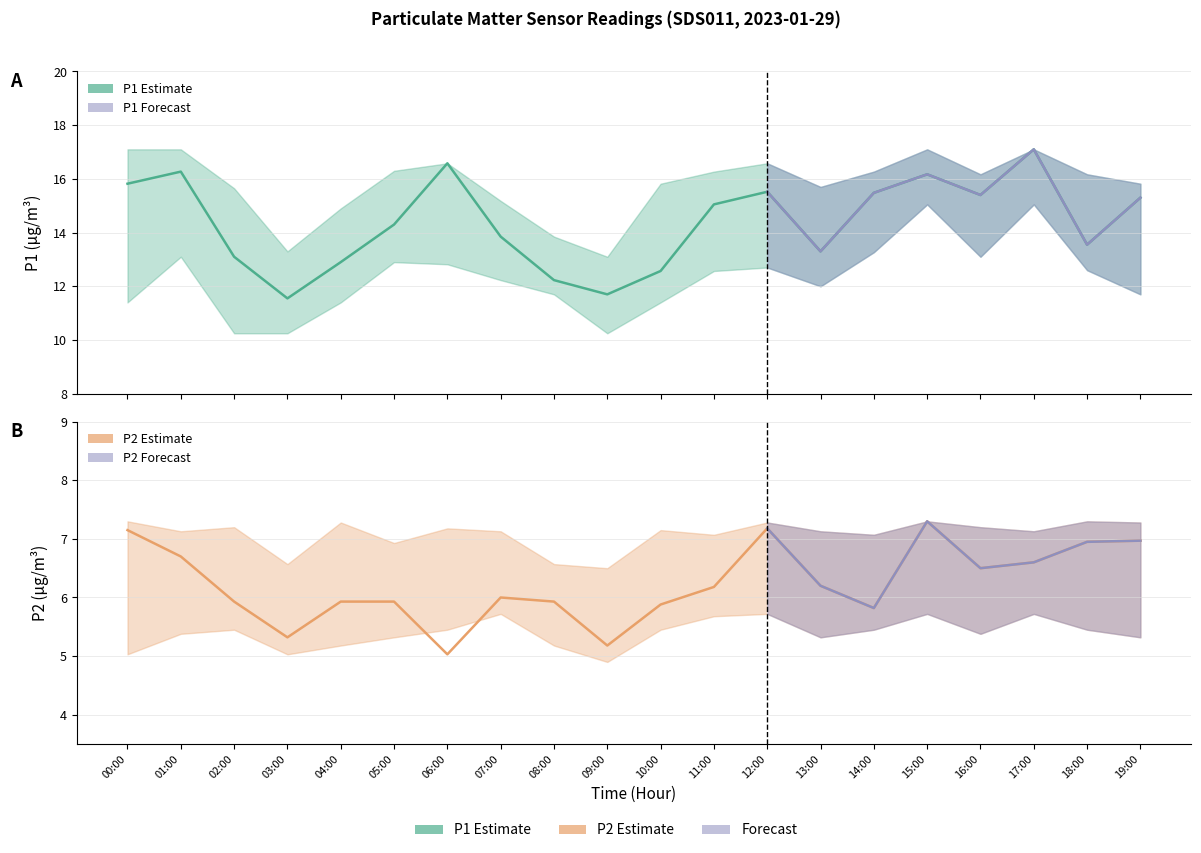

At how many categories does at least one series exceed 6?

20